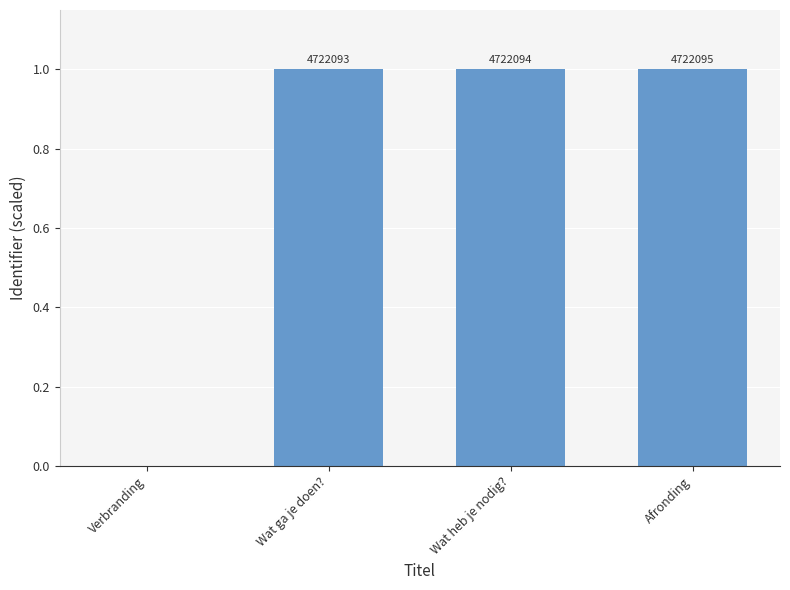

How many bars are there in total?

4